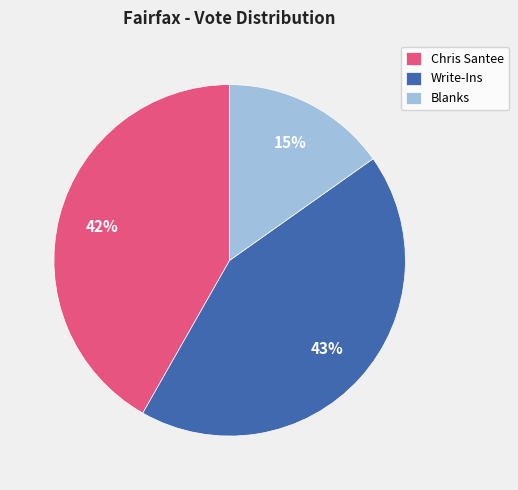

What is the ratio of the value at Chris Santee to the value at Write-Ins?

1.0